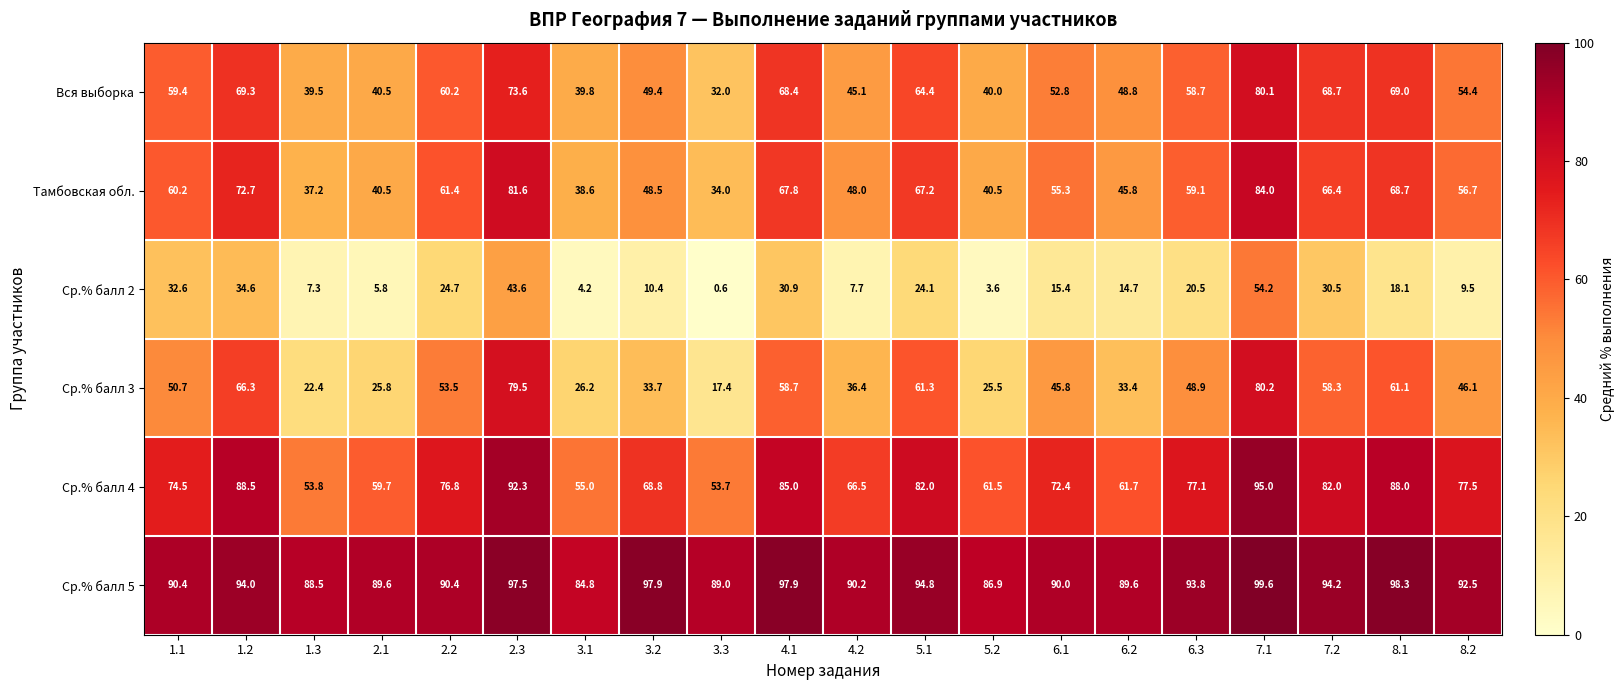

What is the average value of the Ср.% балл 3 series?

46.6